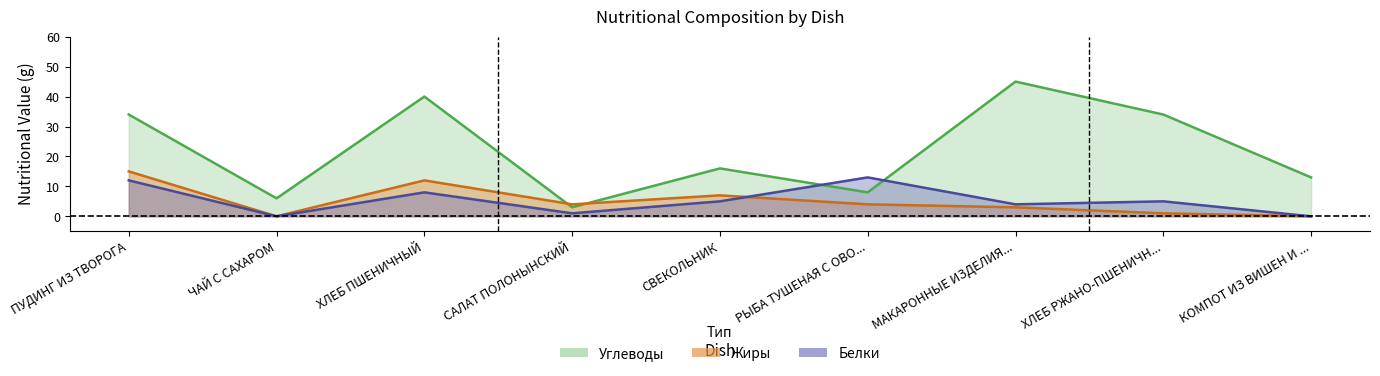

Where do Белки and Углеводы first cross each other?

СВЕКОЛЬНИК and РЫБА ТУШЕНАЯ С ОВО...